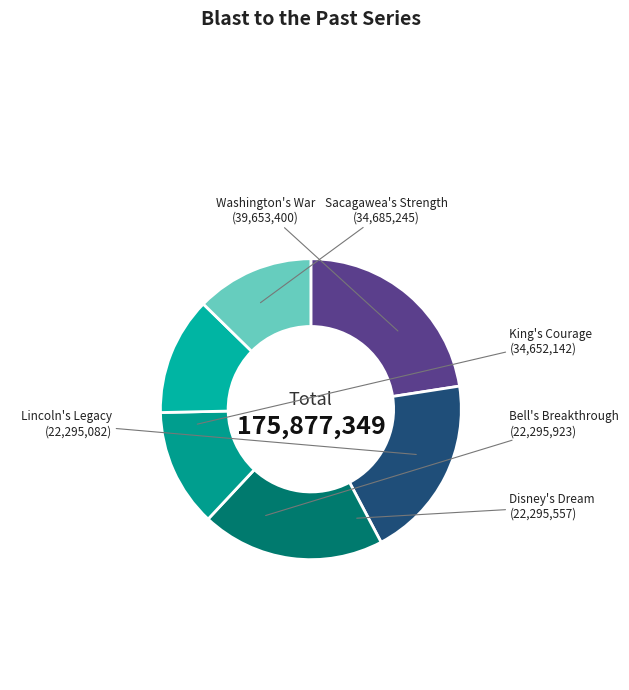

Approximately how many times larger is the value at Disney's Dream compared to Lincoln's Legacy?

1.0